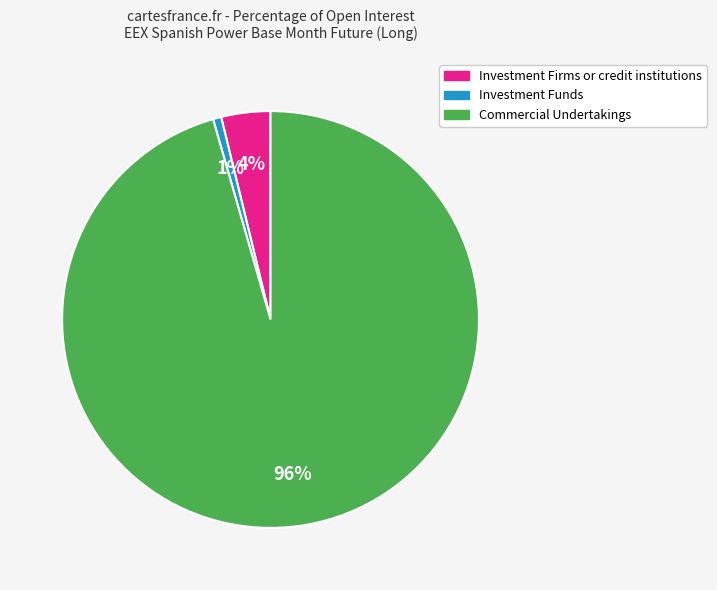

Which category has the smallest portion of the pie?

Investment Funds